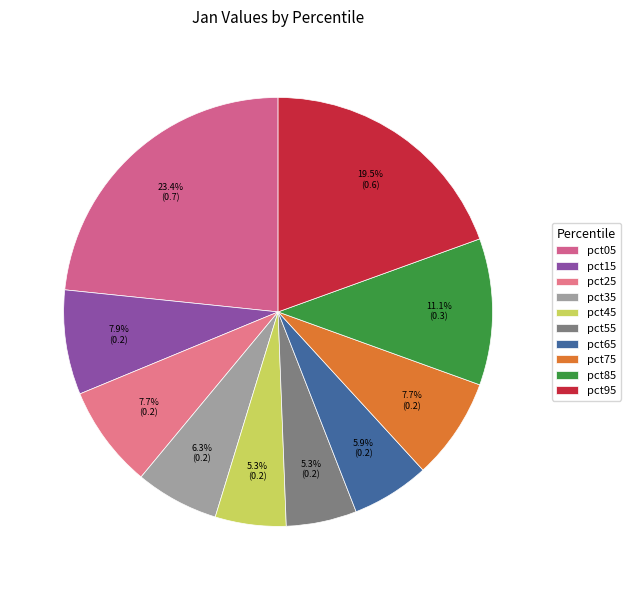

Is it true that pct35 is 6% of the pie?

True